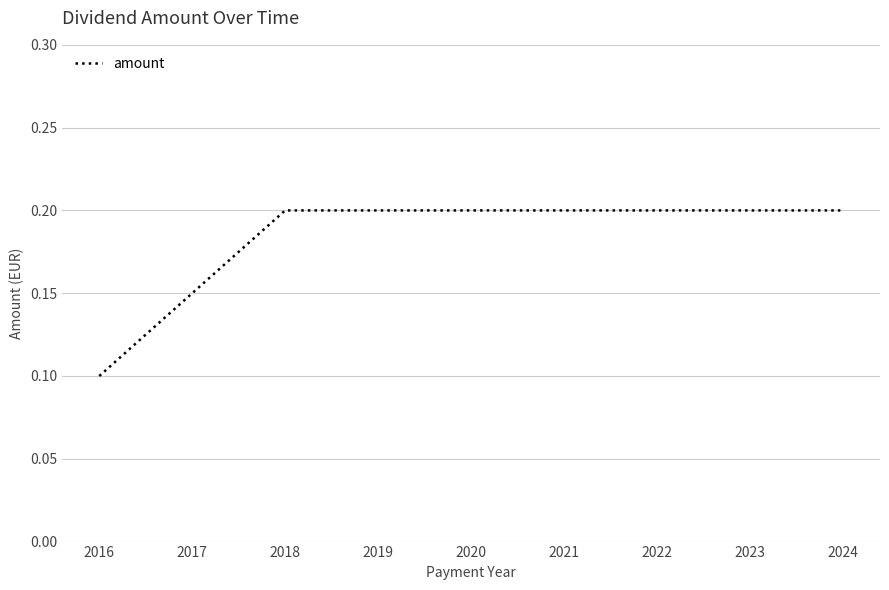

At which category does the chart reach its minimum across all series?

2016